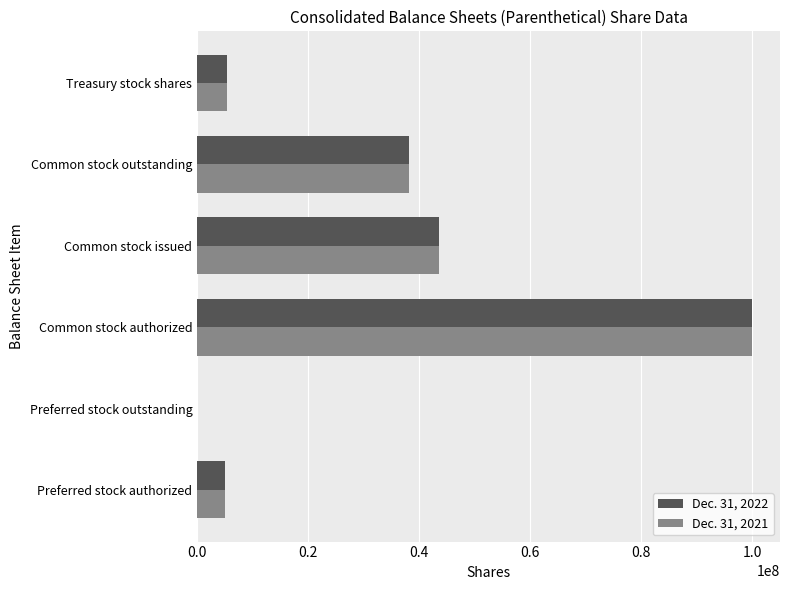

How many distinct data groups are displayed?

2